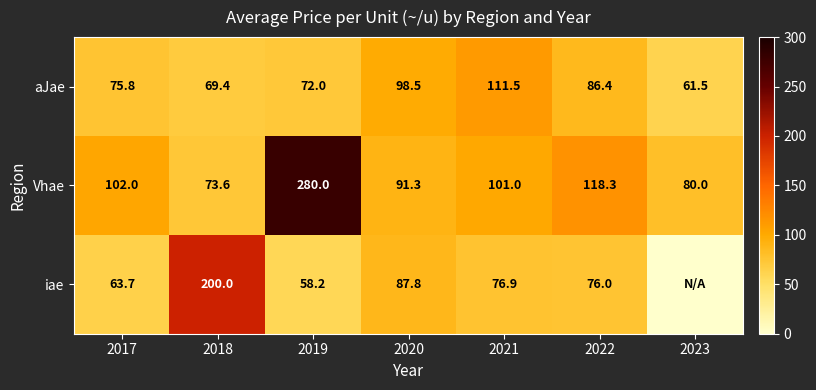

Rank the categories by Vhae value from highest to lowest.

2019, 2022, 2017, 2021, 2020, 2023, 2018